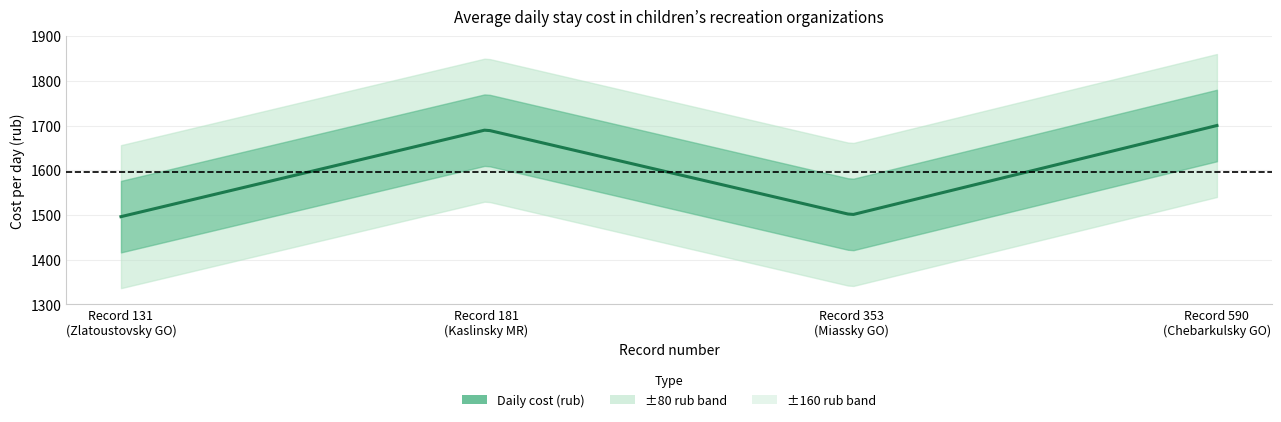

Approximately how many times larger is the value at 181 compared to 590?

1.0